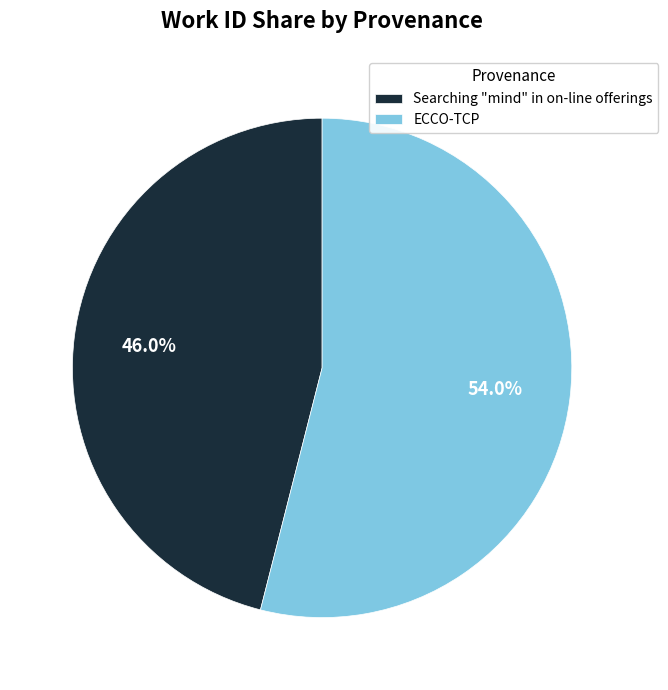

True or false: ECCO-TCP accounts for 54% of the total.

True